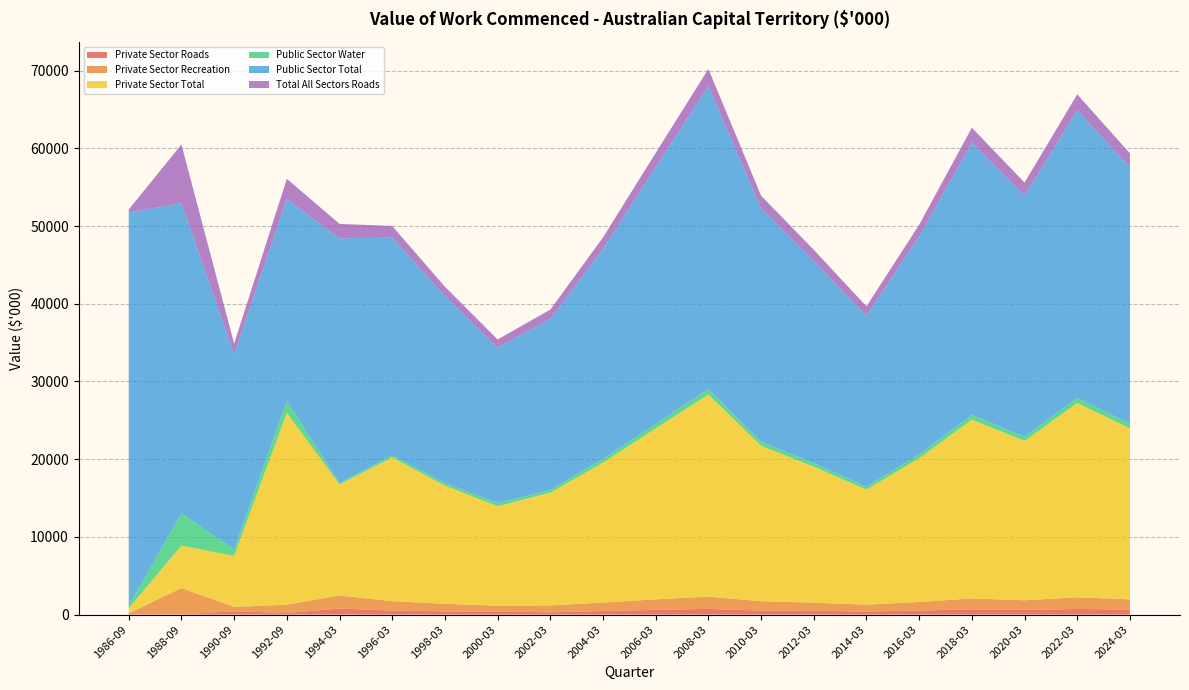

Reading left to right, transcribe all the data shown in this chart.

Private Sector Roads: 1986-09=70	1988-09=35	1990-09=428	1992-09=194	1994-03=775	1996-03=520	1998-03=410	2000-03=380	2002-03=290	2004-03=450	2006-03=610	2008-03=730	2010-03=520	2012-03=480	2014-03=390	2016-03=520	2018-03=680	2020-03=590	2022-03=720	2024-03=640
Private Sector Recreation: 1986-09=96	1988-09=3380	1990-09=558	1992-09=1081	1994-03=1688	1996-03=1200	1998-03=980	2000-03=760	2002-03=890	2004-03=1100	2006-03=1350	2008-03=1580	2010-03=1200	2012-03=1050	2014-03=890	2016-03=1100	2018-03=1400	2020-03=1250	2022-03=1500	2024-03=1320
Private Sector Total: 1986-09=635	1988-09=5464	1990-09=6561	1992-09=24694	1994-03=14280	1996-03=18500	1998-03=15200	2000-03=12800	2002-03=14500	2004-03=18000	2006-03=22000	2008-03=26000	2010-03=20000	2012-03=17500	2014-03=14800	2016-03=18500	2018-03=23000	2020-03=20500	2022-03=25000	2024-03=22000
Public Sector Water: 1986-09=313	1988-09=4141	1990-09=822	1992-09=1531	1994-03=174	1996-03=280	1998-03=350	2000-03=410	2002-03=360	2004-03=480	2006-03=590	2008-03=700	2010-03=530	2012-03=460	2014-03=380	2016-03=490	2018-03=620	2020-03=550	2022-03=670	2024-03=590
Public Sector Total: 1986-09=50600	1988-09=39940	1990-09=25107	1992-09=25960	1994-03=31494	1996-03=28000	1998-03=24000	2000-03=20000	2002-03=22000	2004-03=27000	2006-03=33000	2008-03=39000	2010-03=30000	2012-03=26000	2014-03=22000	2016-03=28000	2018-03=35000	2020-03=31000	2022-03=37000	2024-03=33000
Total All Sectors Roads: 1986-09=409	1988-09=7521	1990-09=1380	1992-09=2612	1994-03=1862	1996-03=1500	1998-03=1250	2000-03=1050	2002-03=1200	2004-03=1500	2006-03=1850	2008-03=2200	2010-03=1650	2012-03=1450	2014-03=1200	2016-03=1550	2018-03=1950	2020-03=1700	2022-03=2050	2024-03=1800